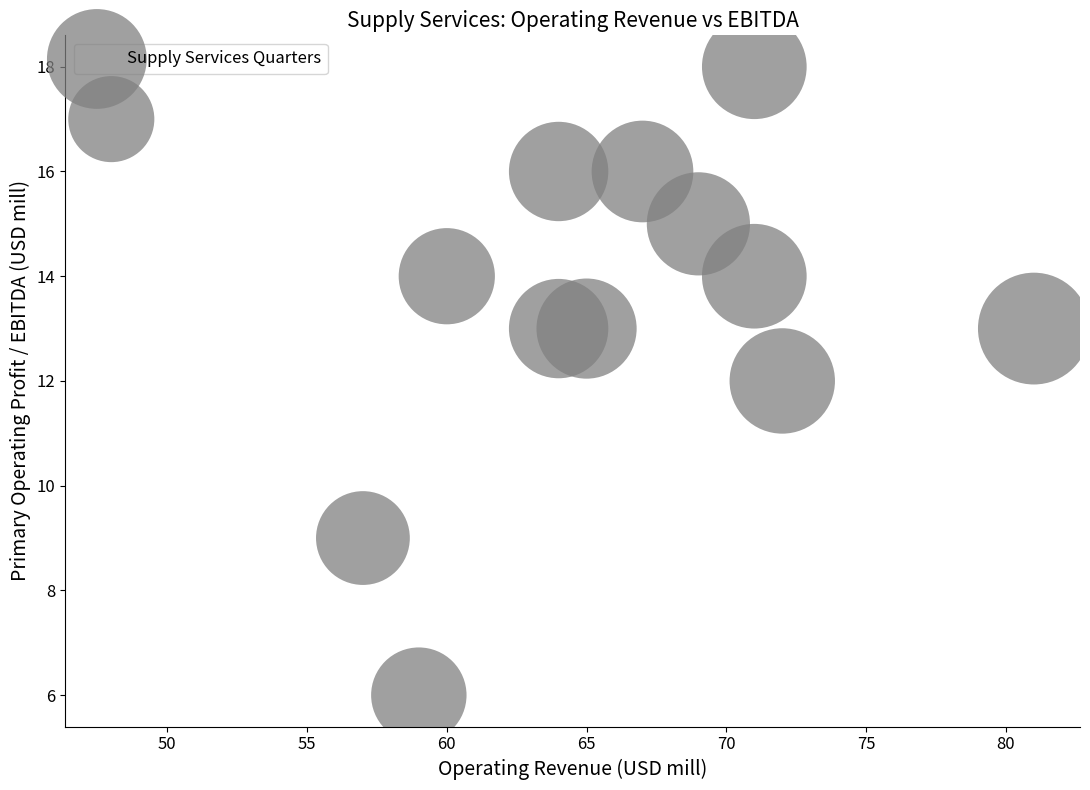

What is the range of Y values (max minus min)?

12